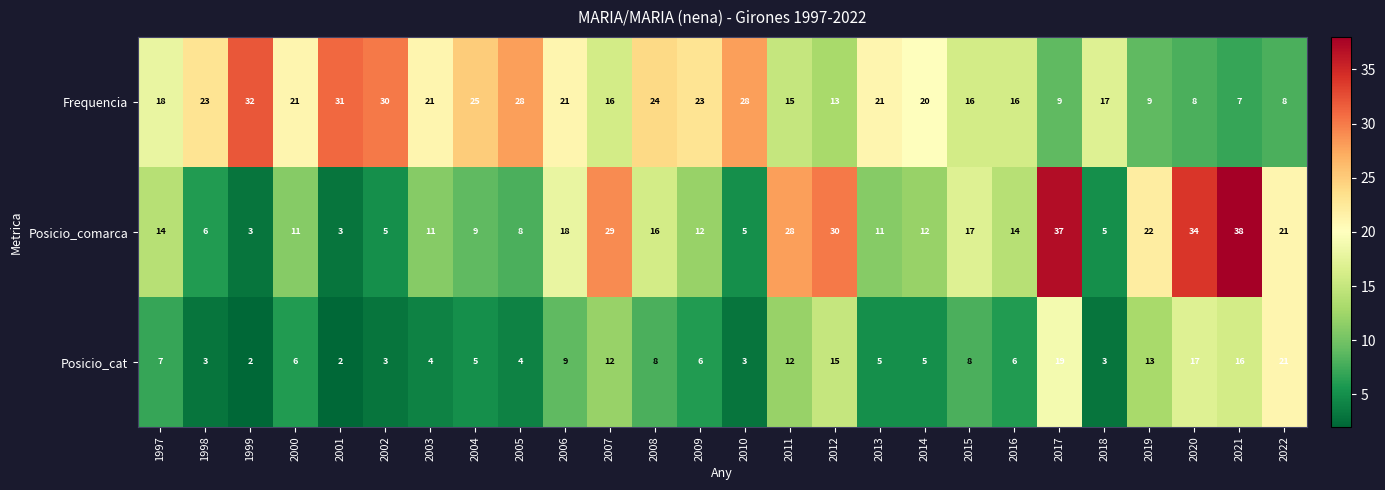

At which category is the sum across all series the highest?

2017